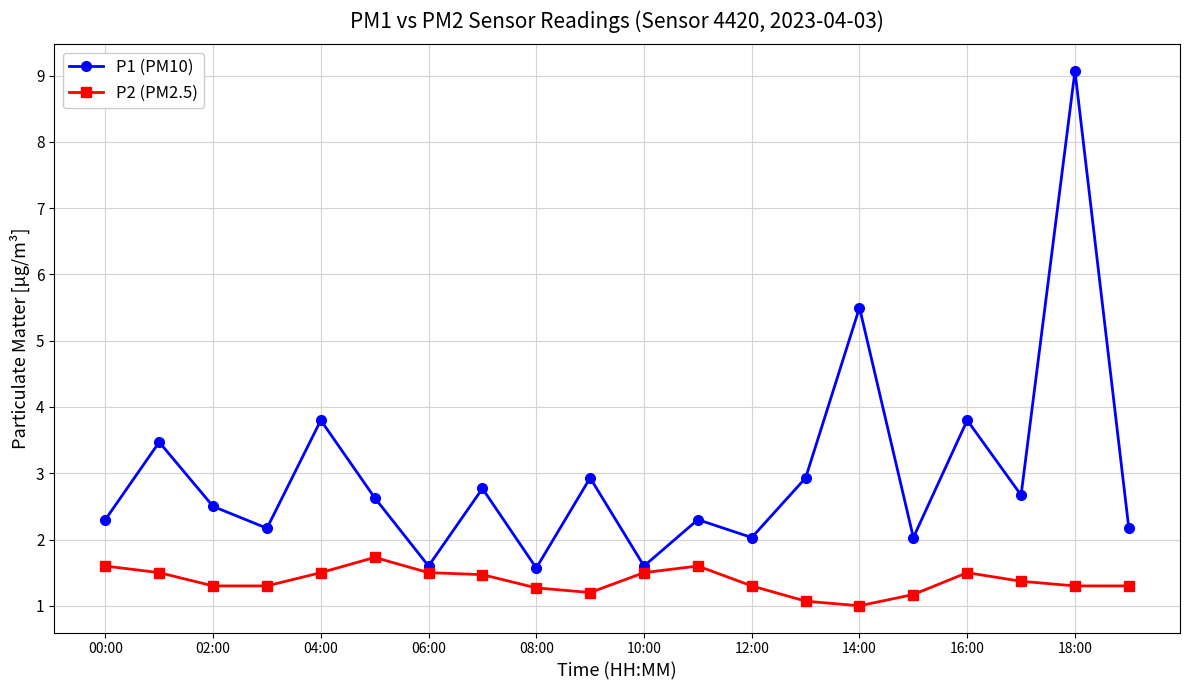

What is the average value of the P1 (PM10) series?

3.0